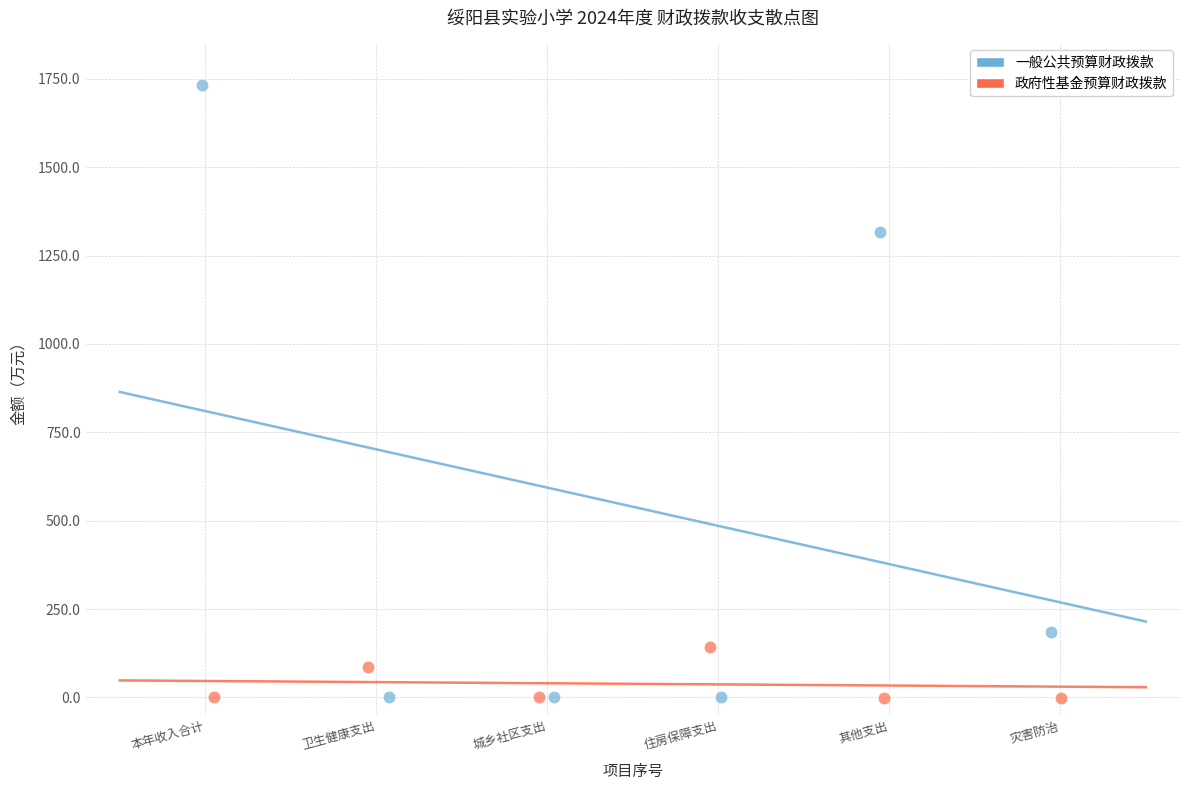

Which series reaches the maximum Y coordinate?

一般公共预算财政拨款